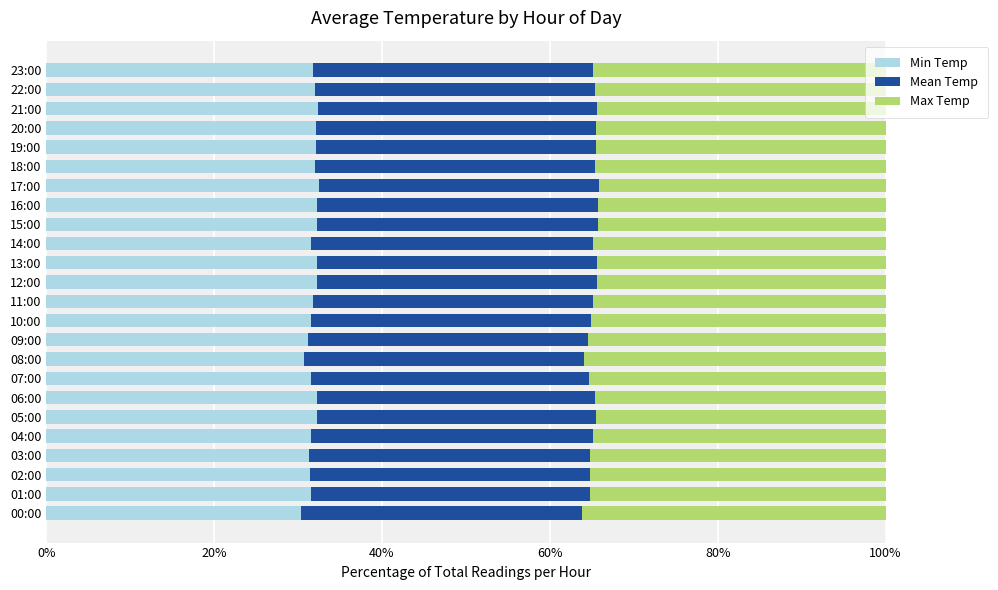

What is the average value of the Min Temp series?

31.8